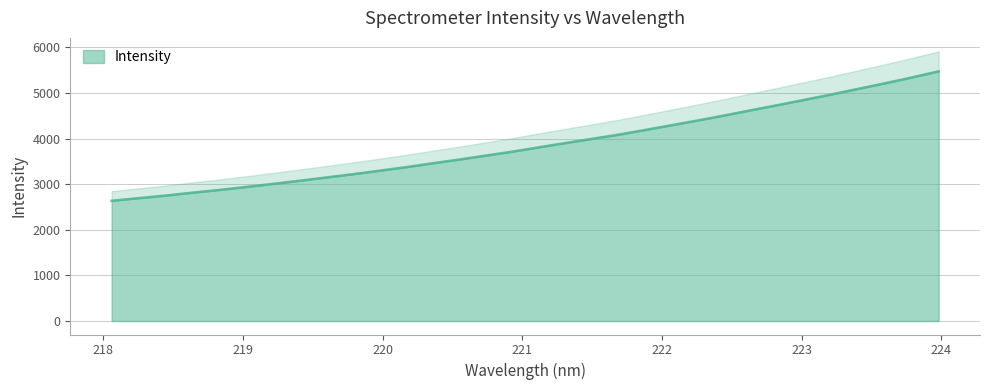

Reading left to right, extract all data points from this chart.

218.0596=2636.2	218.2508=2693.7	218.442=2749.6	218.6332=2813.4	218.8244=2872.3	219.0156=2937.1	219.2067=3004.9	219.3979=3073.4	219.589=3145.1	219.7801=3217.4	219.9712=3293.4	220.1623=3372.2	220.3533=3456.7	220.5444=3539.2	220.7354=3626.4	220.9264=3713.1	221.1174=3808.5	221.3083=3903.1	221.4993=3995.3	221.6902=4087.3	221.8812=4190.9	222.0721=4296.2	222.263=4402.5	222.4538=4512.2	222.6447=4626.9	222.8355=4739.1	223.0264=4854.9	223.2172=4971.2	223.408=5093.6	223.5987=5215.4	223.7895=5341.7	223.9802=5475.3